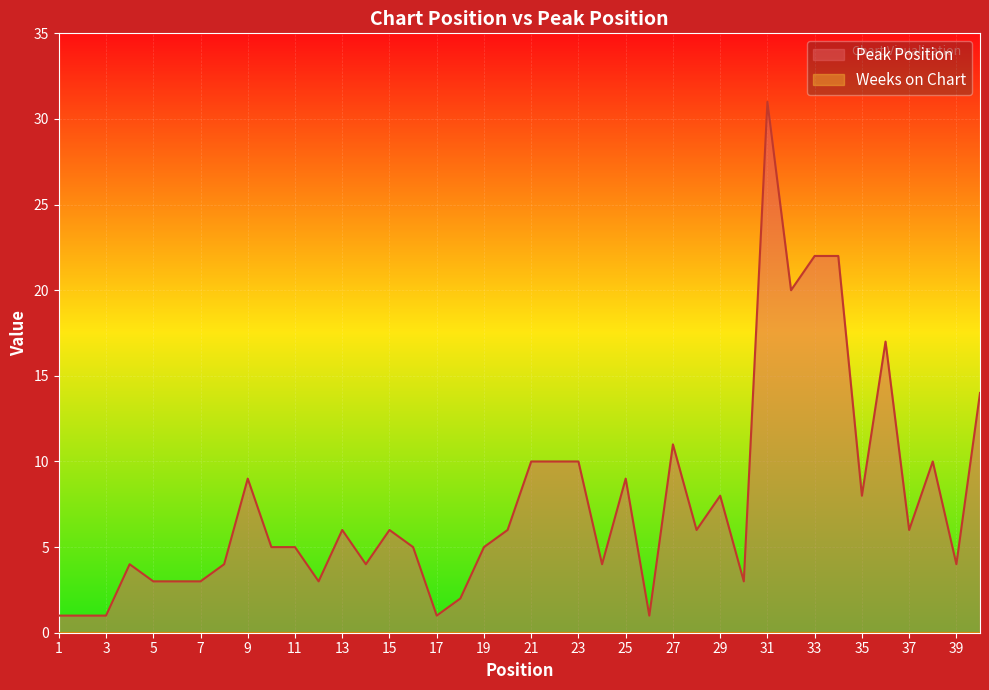

What is the ratio of the value at 15 to the value at 16?

1.2